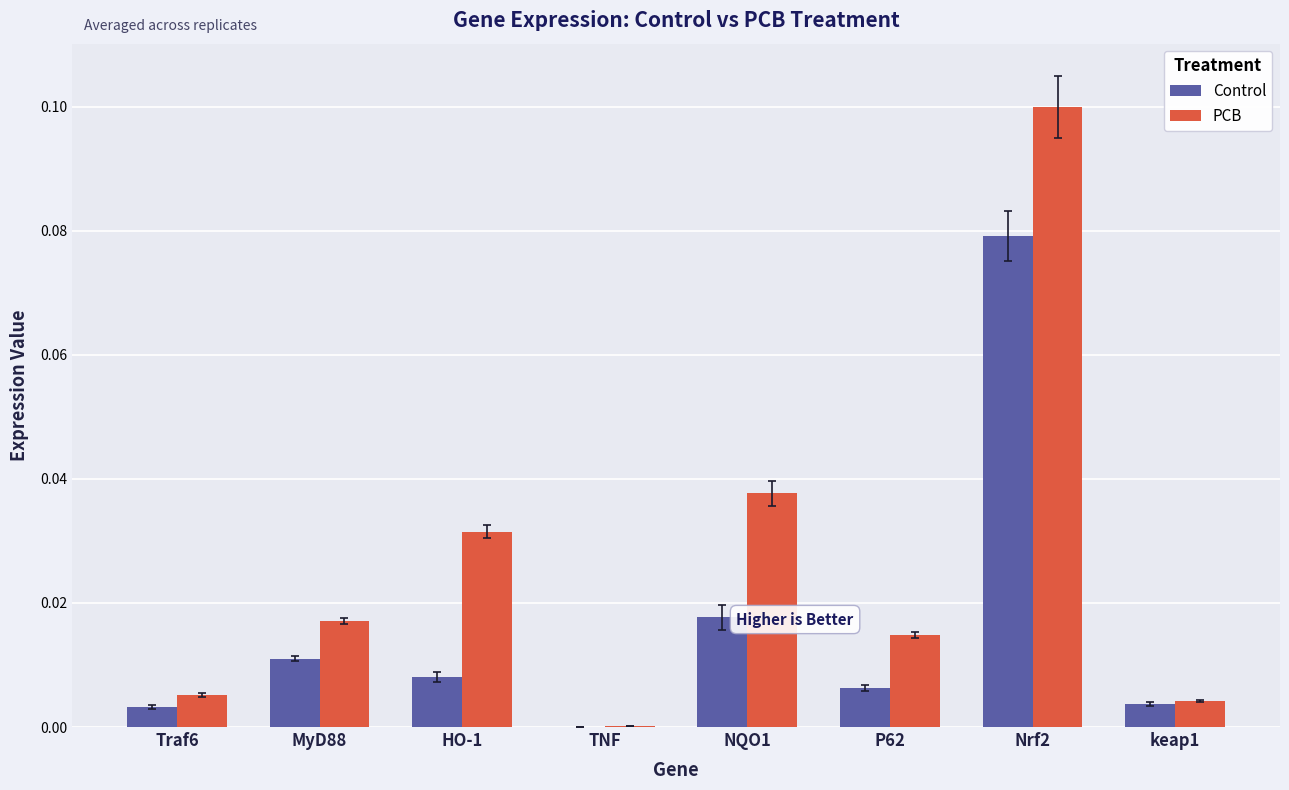

How many distinct data groups are displayed?

2